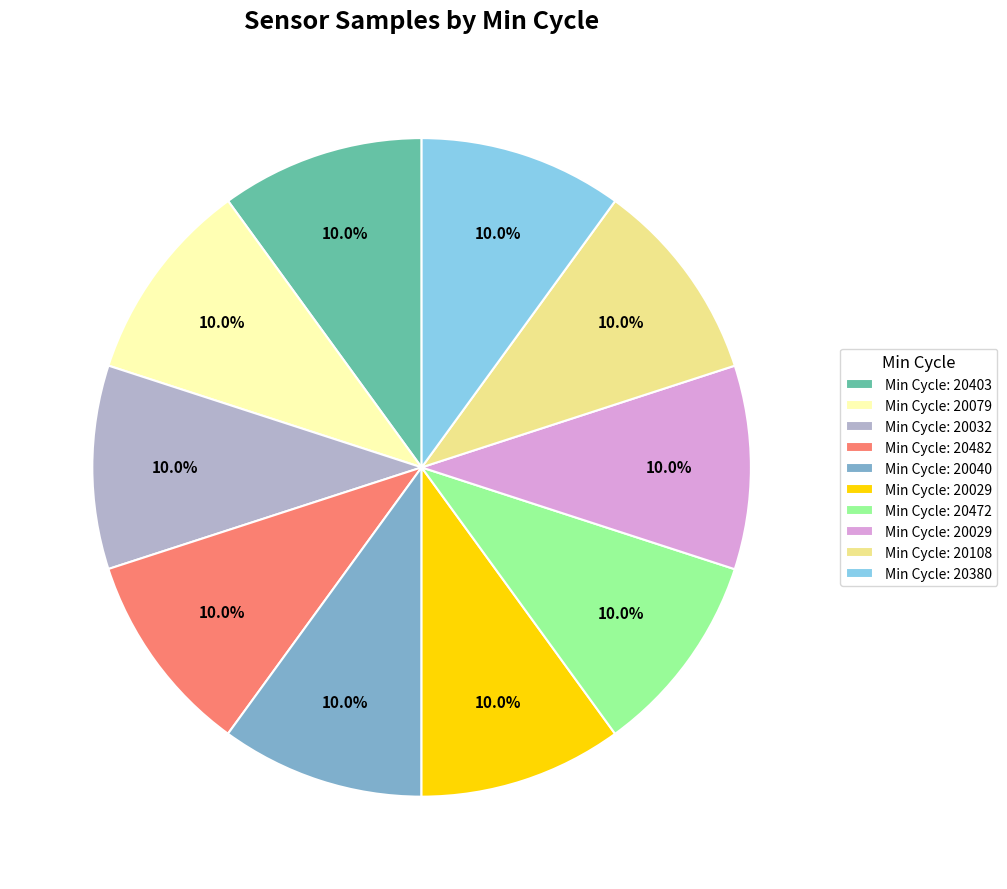

Does any single category account for the majority?

No